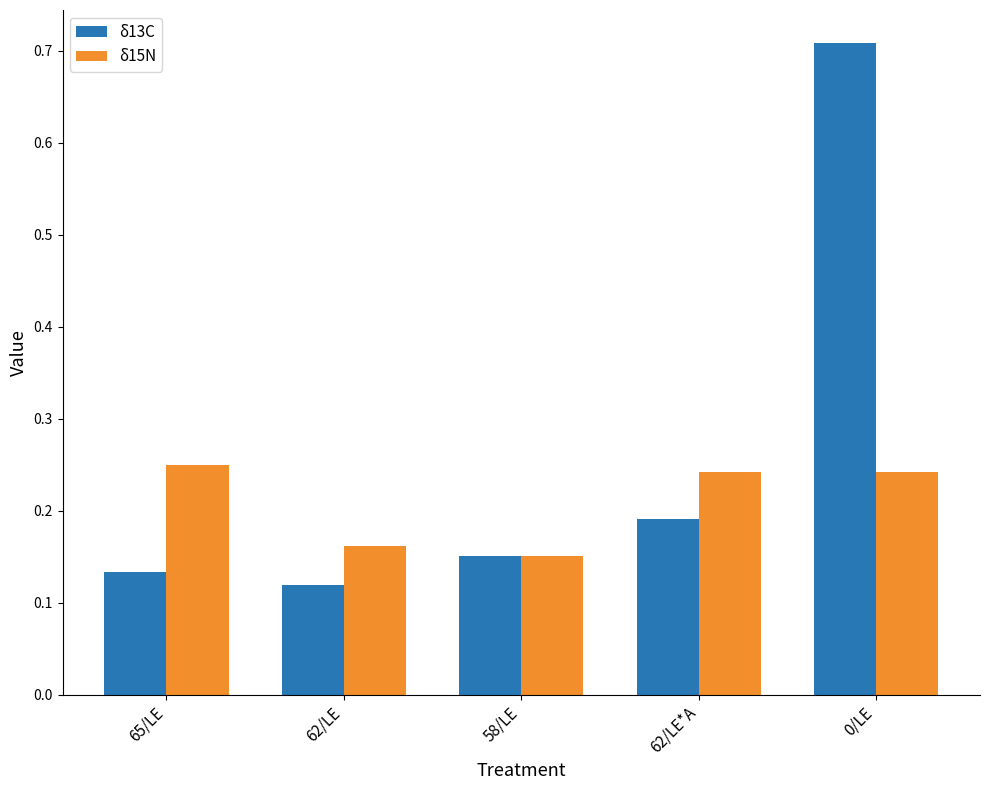

The δ15N series shows 0.1 at 65/LE. True or false?

False